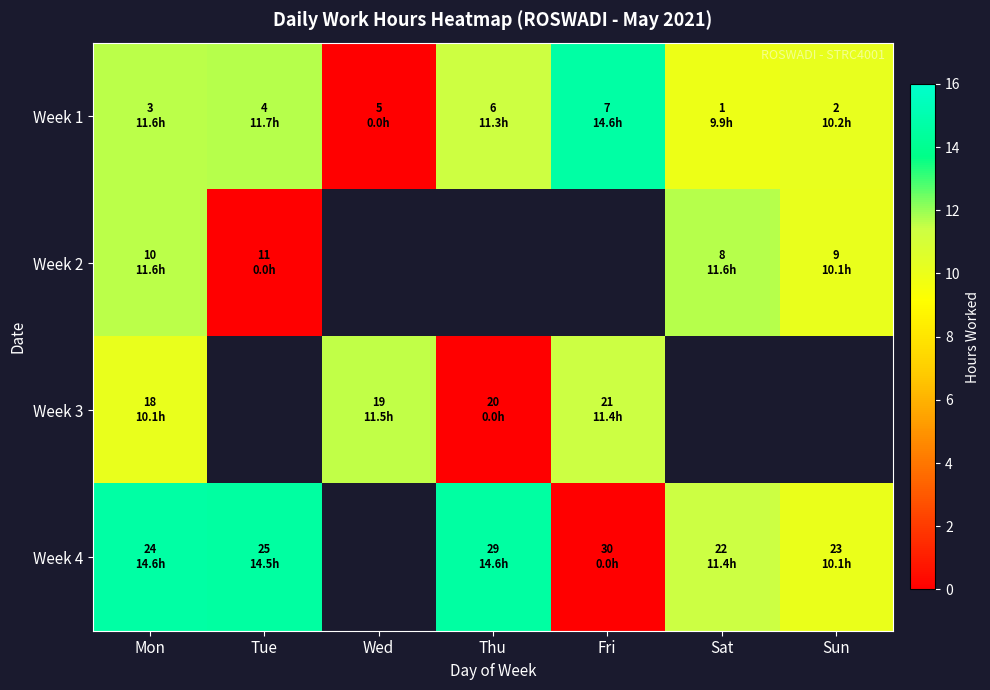

Read the Week 1 value at Thu.

11.3